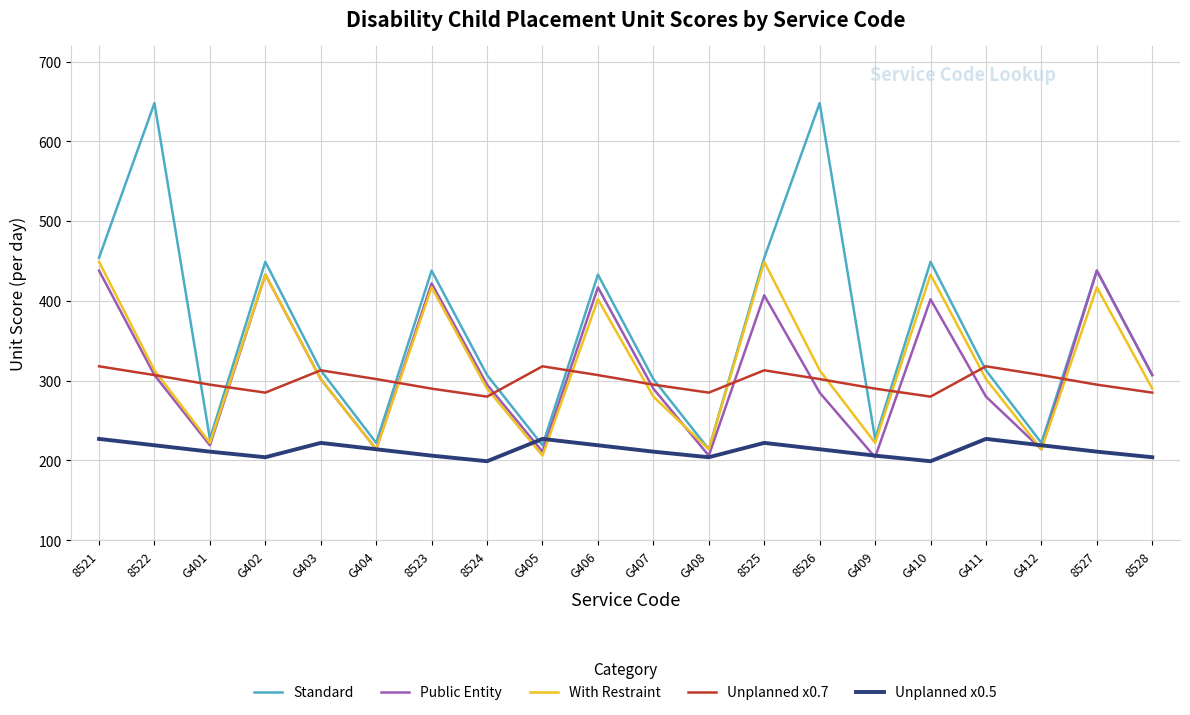

What position from the left is G412?

18